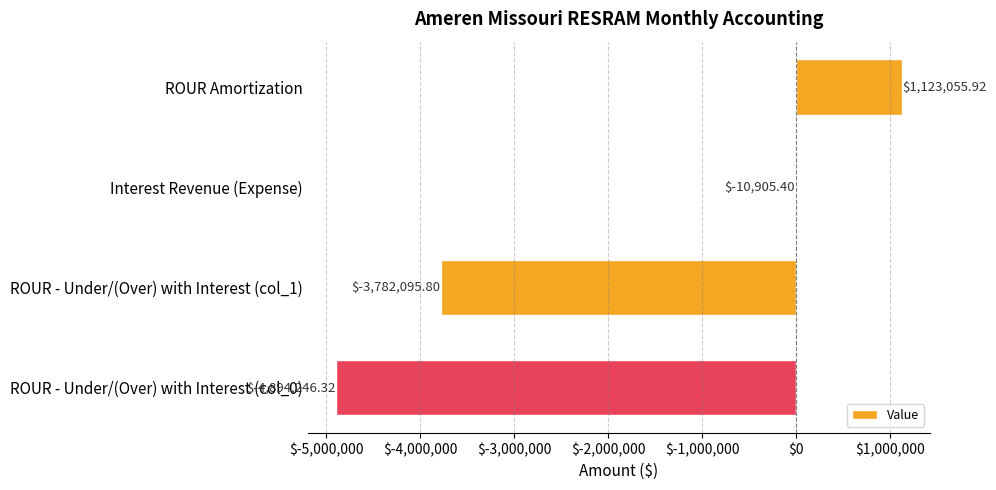

Where is the data nearest to the value -1885595?

Interest Revenue (Expense)